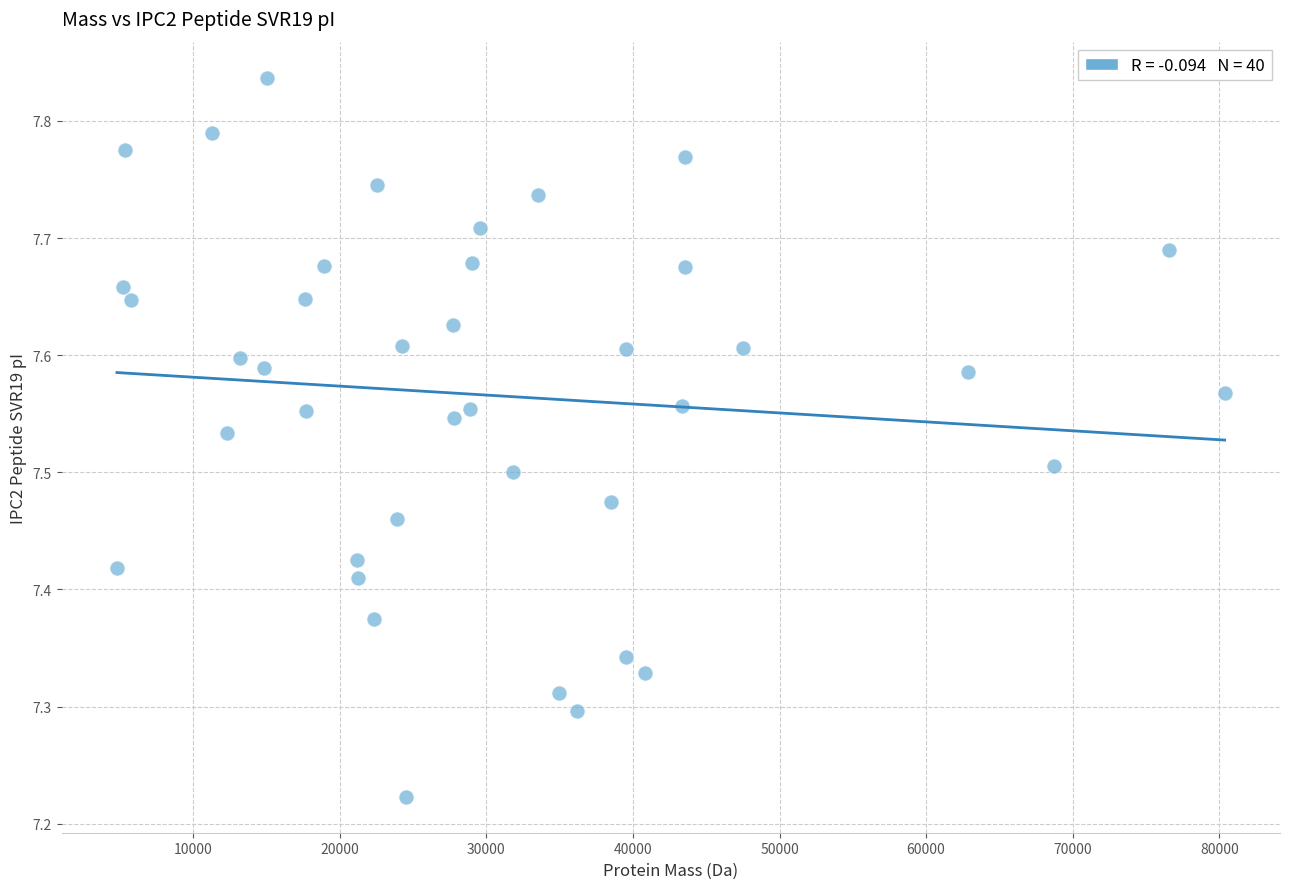

What is the range of Y values (max minus min)?

0.6